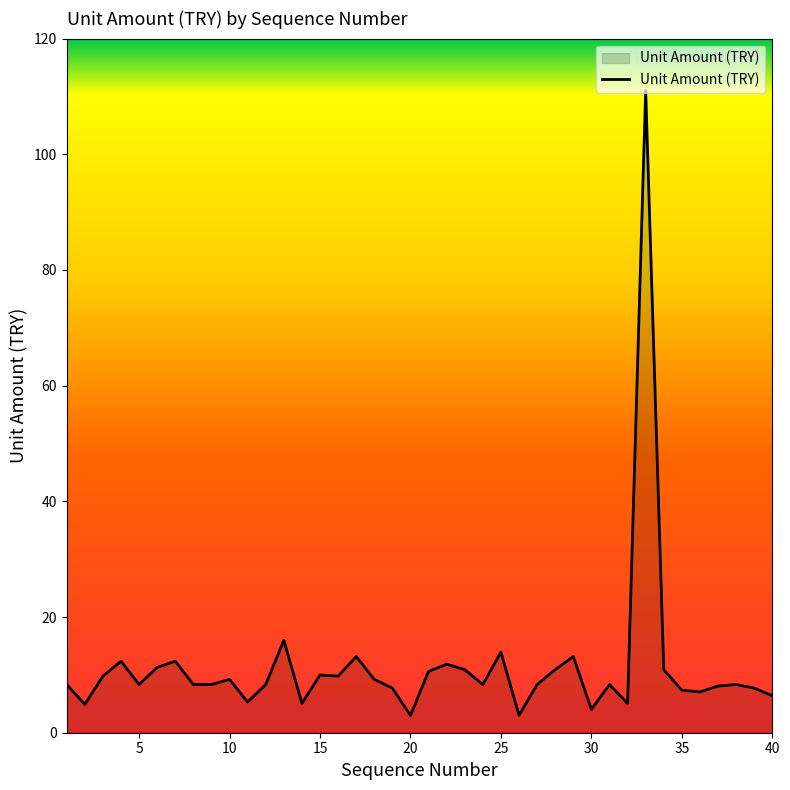

What is the smallest value displayed?

3.0